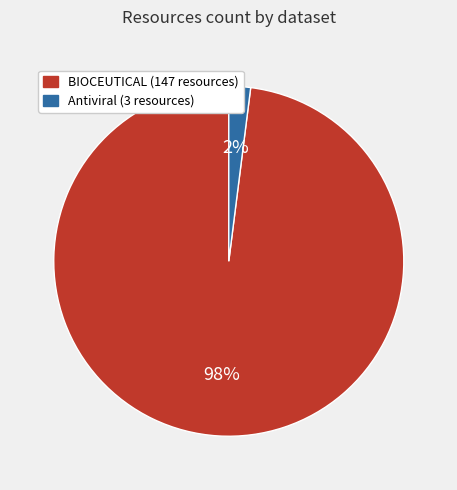

To the nearest percent, what is the difference between the largest and smallest slice percentages?

96%